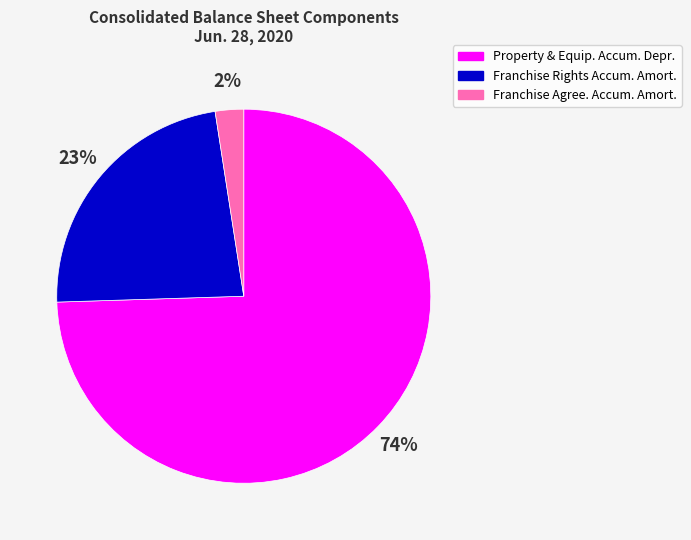

How many slices are in this pie chart?

3